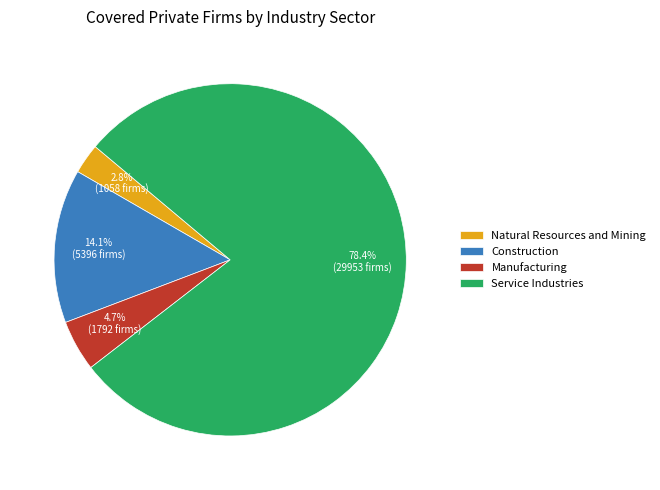

Which slice represents more than half of the pie?

Service Industries